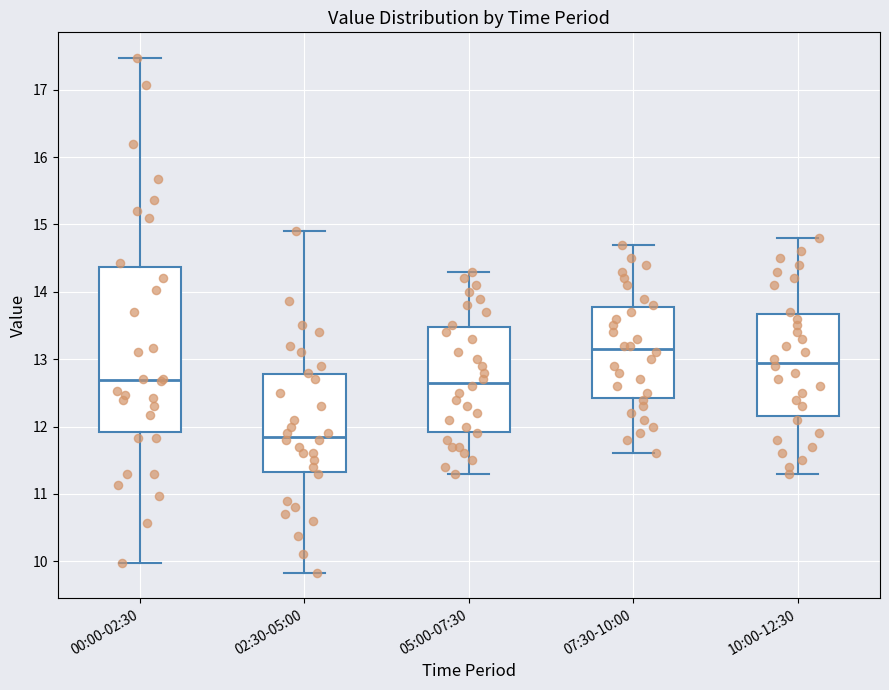

Reading left to right, transcribe this box plot: for each box, give where its median line is, the range the box spans, and where its two whiskers end, as read against the y-axis. The values are not printed on the chart, so give them approximately, as read against the axis.

00:00-02:30: median 12.7, box 11.9 to 14.4, whiskers 10.0 to 17.5
02:30-05:00: median 11.9, box 11.3 to 12.8, whiskers 9.8 to 14.9
05:00-07:30: median 12.7, box 11.9 to 13.5, whiskers 11.3 to 14.3
07:30-10:00: median 13.2, box 12.4 to 13.8, whiskers 11.6 to 14.7
10:00-12:30: median 13.0, box 12.2 to 13.7, whiskers 11.3 to 14.8